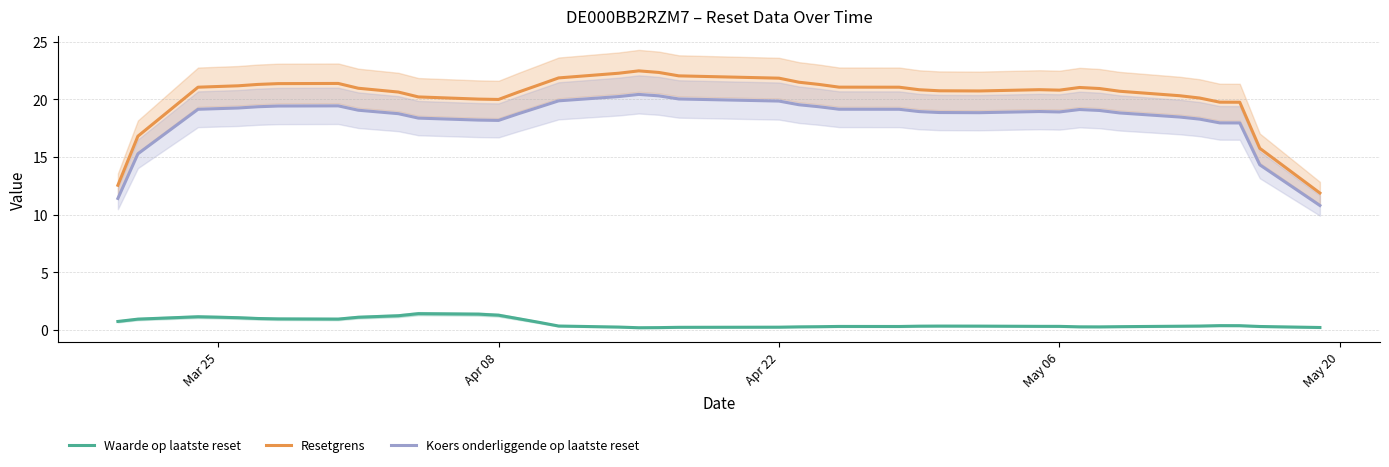

What is the highest value of the Resetgrens series?

22.5